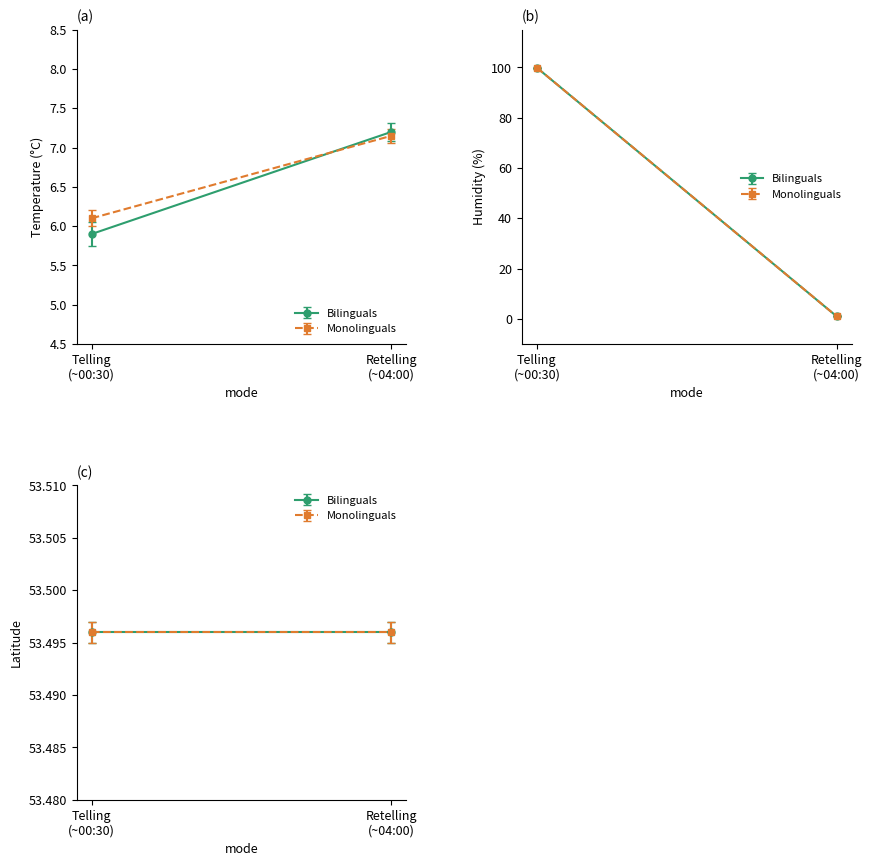

How many series are shown in this chart?

2